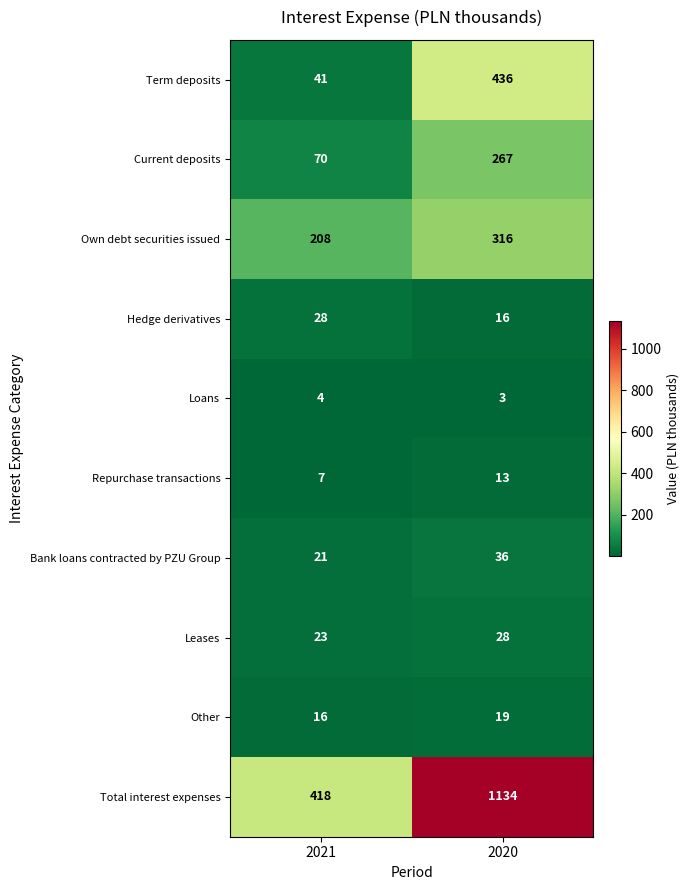

Rank the series at 2020 from highest to lowest value.

Total interest expenses, Term deposits, Own debt securities issued, Current deposits, Bank loans contracted by PZU Group, Leases, Other, Hedge derivatives, Repurchase transactions, Loans